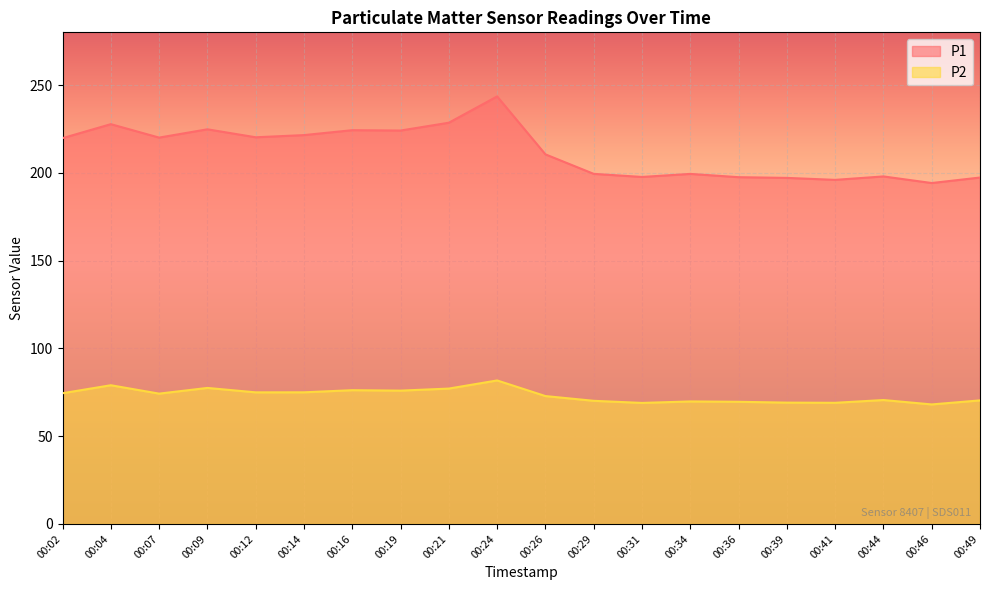

How many distinct data groups are displayed?

2